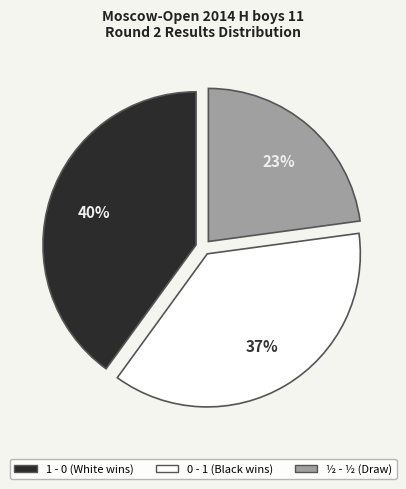

Is the sum of ½ - ½ and 0 - 1 greater than half?

Yes